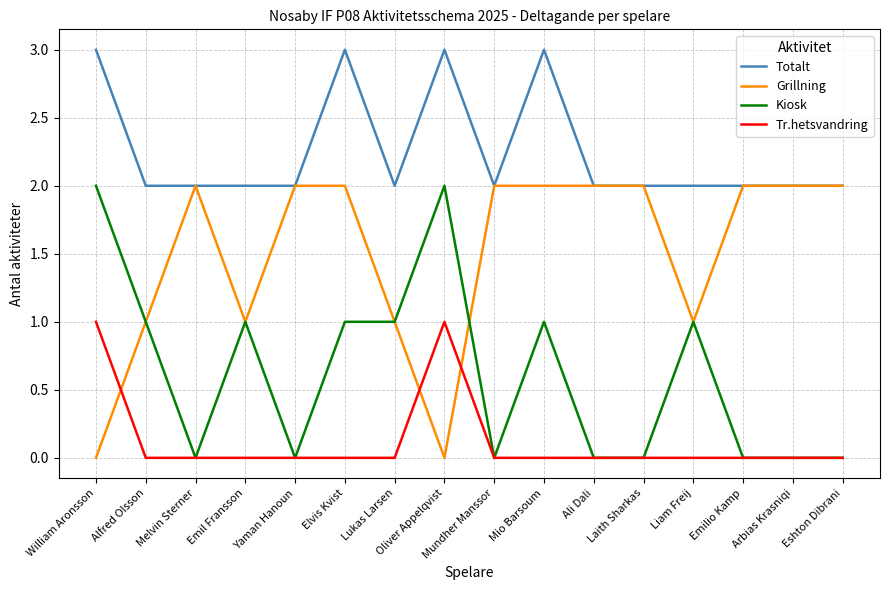

How many Grillning values are between 1 and 2?

14